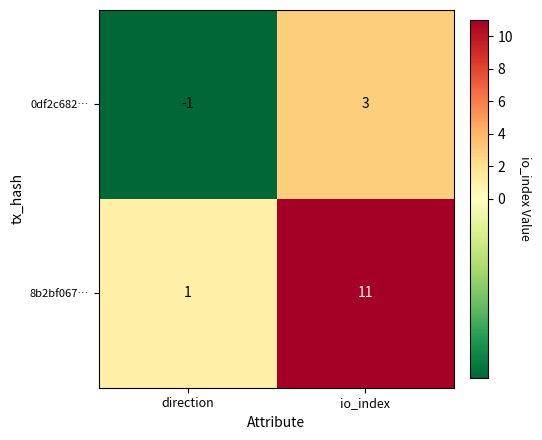

What is the sum of the 8b2bf067… values at direction and io_index?

12